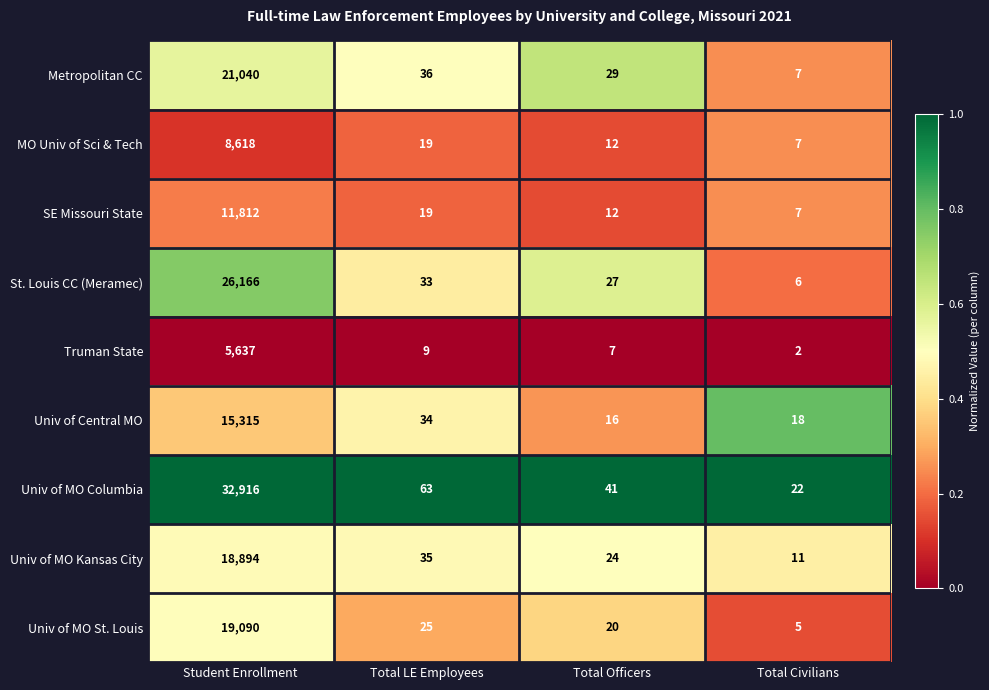

What is the difference between the maximum and minimum values in the Univ of Central MO series?

15299